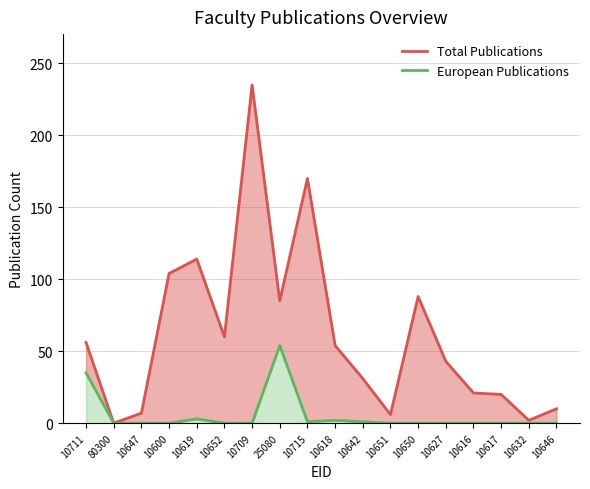

Which series has the widest spread of values?

Total Publications